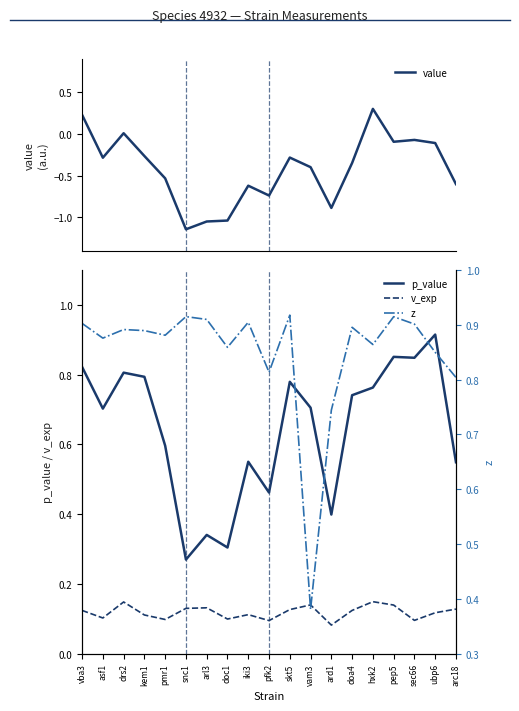

Is it true that v_exp equals 0.2 at skt5?

False